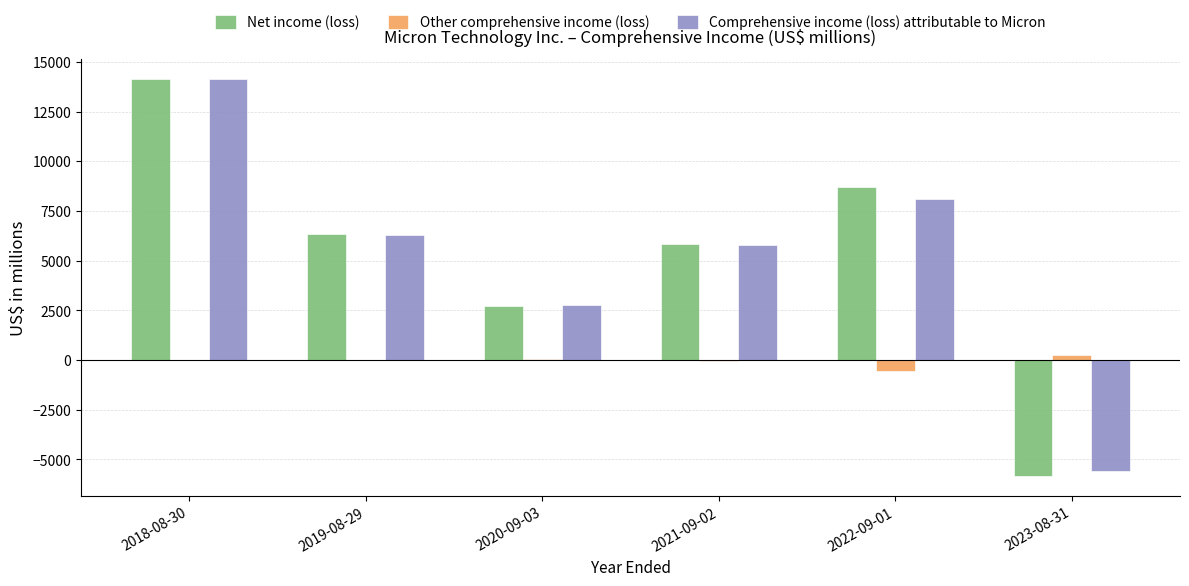

Is the value of Other comprehensive income (loss) at 2019-08-29 greater than the value of Net income (loss) at 2018-08-30?

No